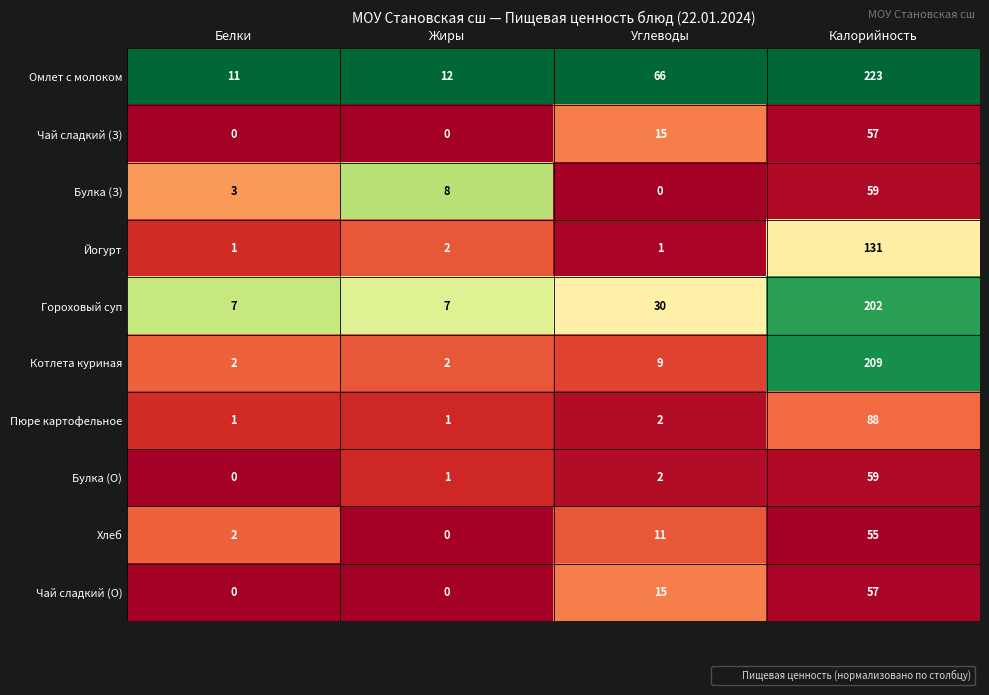

What is the spread (max minus min) of values at Углеводы?

66